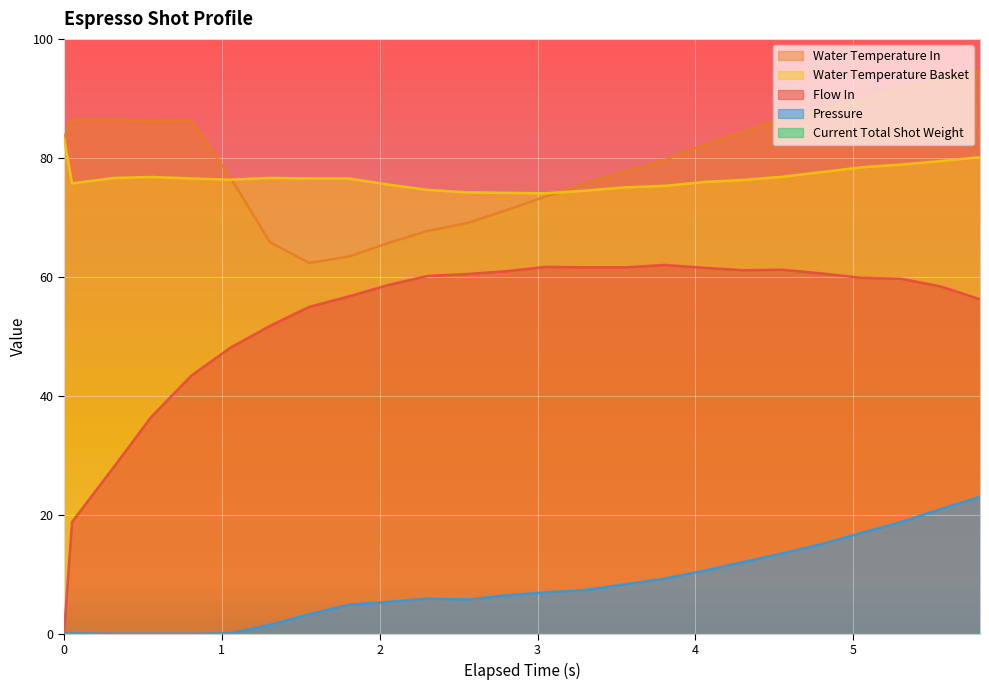

Which series changed the most between 0.051 and 1.805?

flow_in